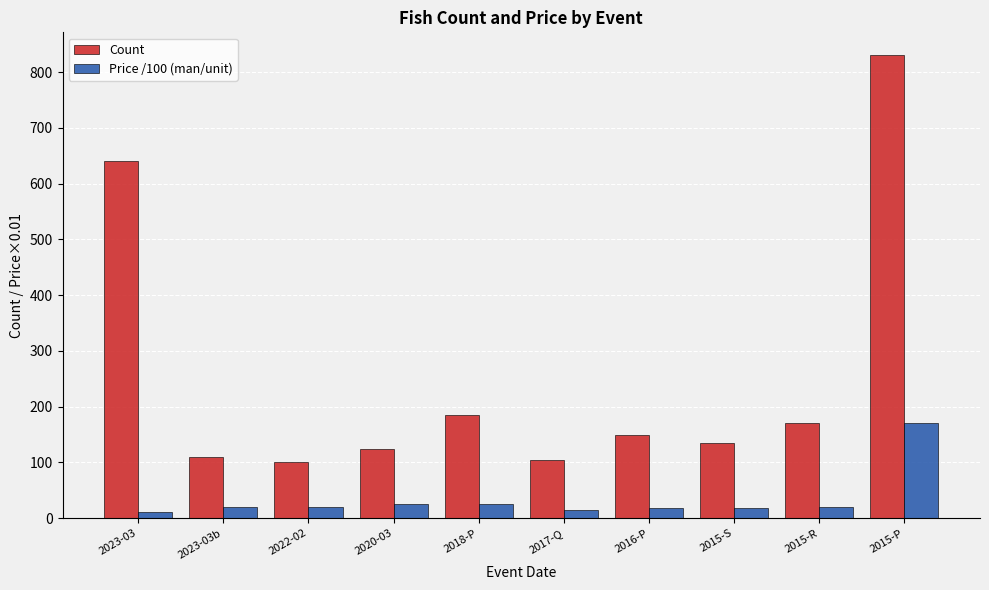

Which series has the largest total across all categories?

Count